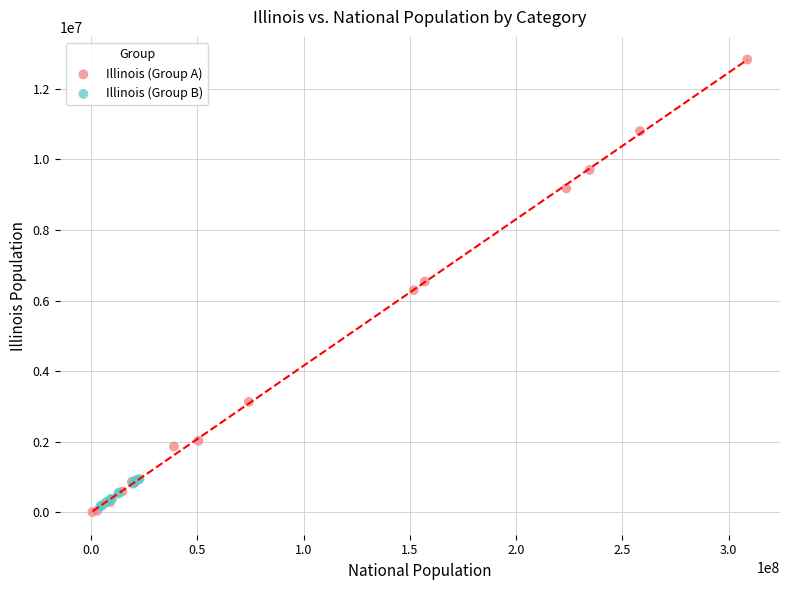

Which series has the widest spread of Y values?

Illinois (Group A)